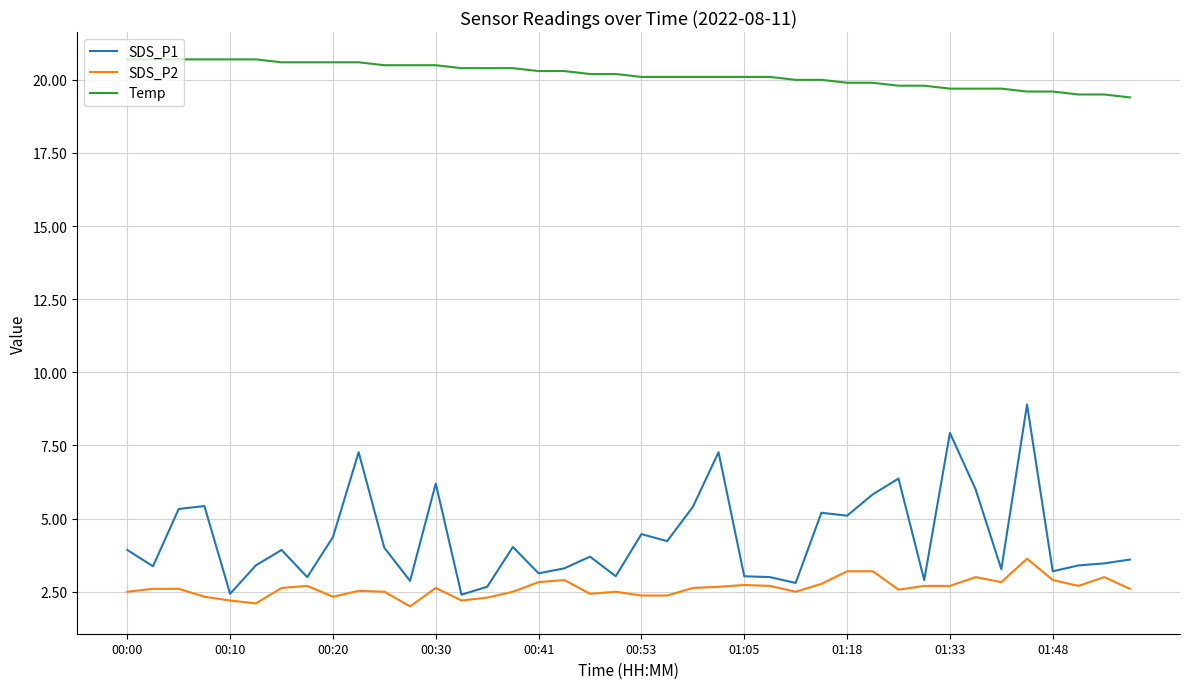

What is the maximum value shown in the chart?

20.7